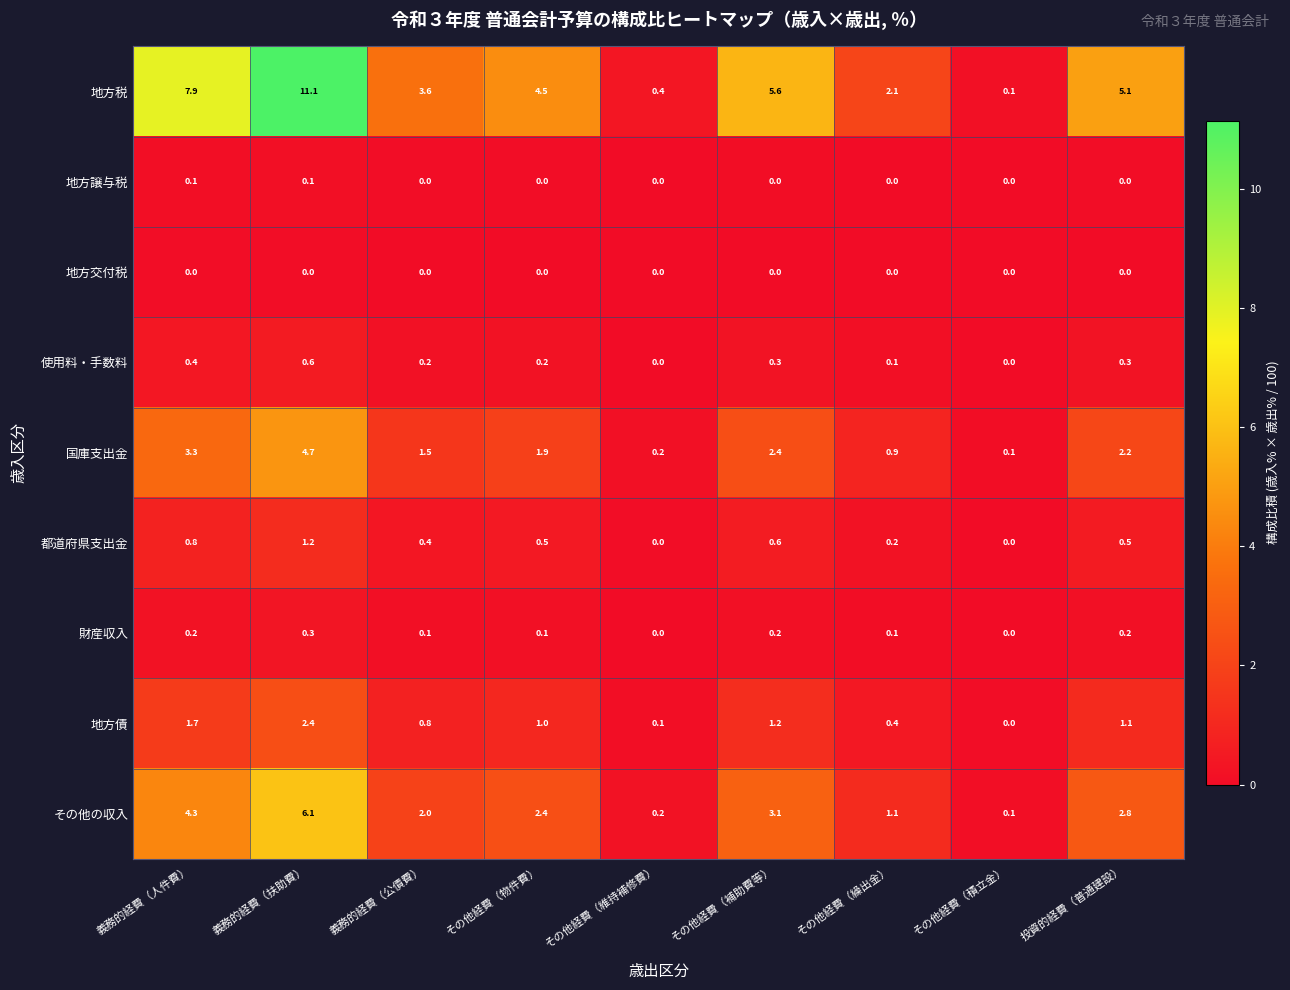

At how many categories does at least one series exceed 0?

9